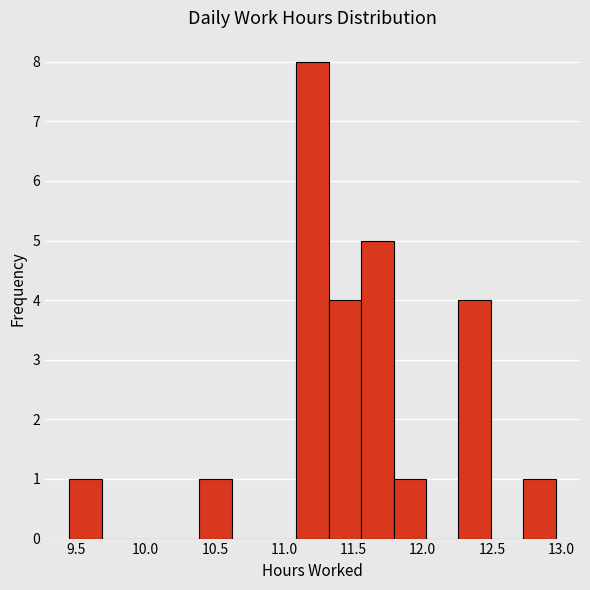

Reading left to right, list every bar in this chart as the range it spans on the x-axis followed by its height. Neither the bar edges nor the heights are printed on the chart, so give them approximately, as read against the axes.

9.45 to 9.70: 1
9.70 to 9.90: 0
9.90 to 10.15: 0
10.15 to 10.40: 0
10.40 to 10.60: 1
10.60 to 10.85: 0
10.85 to 11.10: 0
11.10 to 11.30: 8
11.30 to 11.55: 4
11.55 to 11.80: 5
11.80 to 12.00: 1
12.00 to 12.25: 0
12.25 to 12.50: 4
12.50 to 12.75: 0
12.75 to 12.95: 1